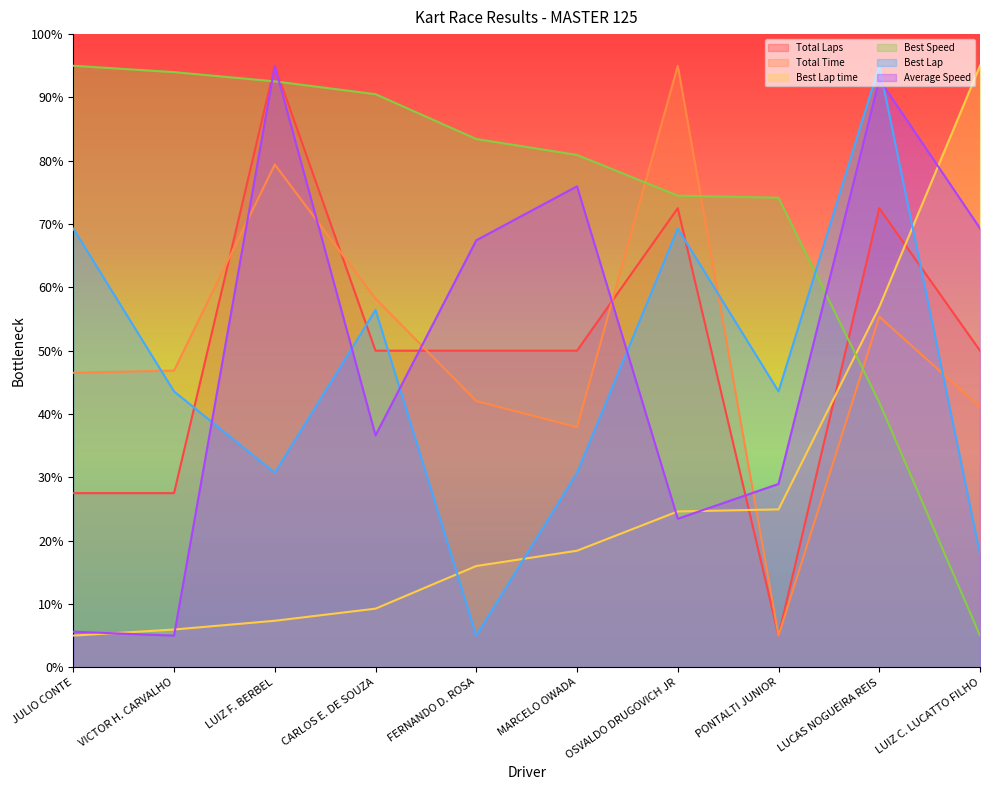

How many values in the Average Speed series are below 67?

5